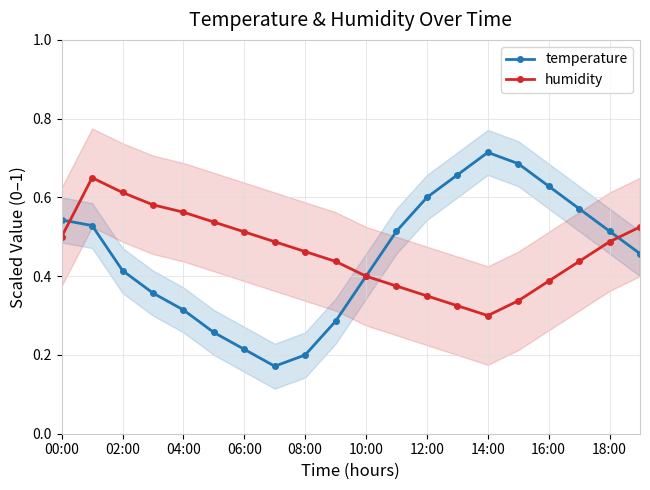

Which category has the highest value in the temperature series?

14:00